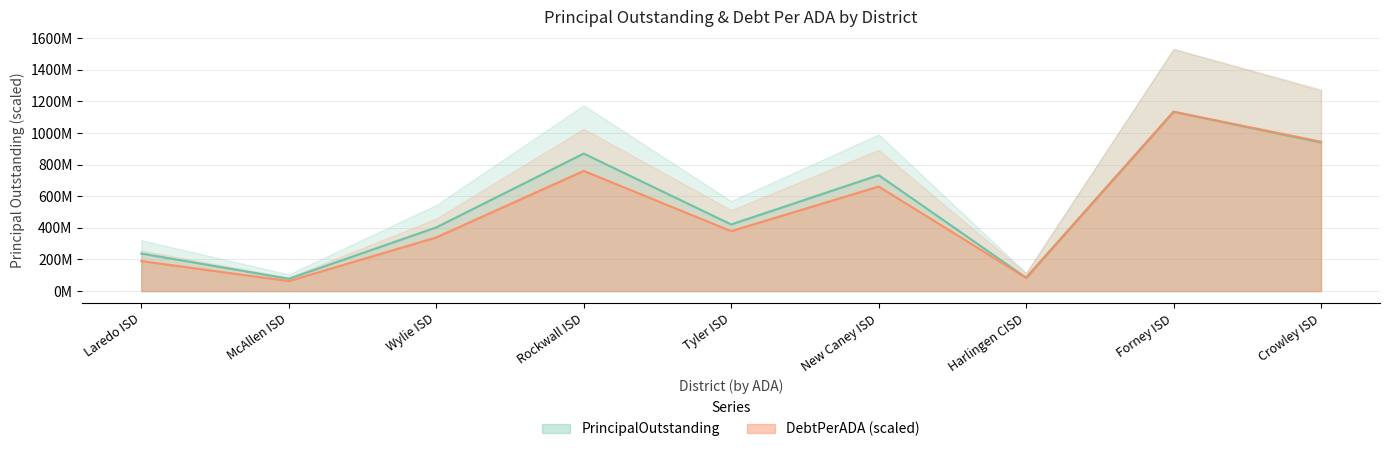

What is the label of the 4th point from the right?

New Caney ISD